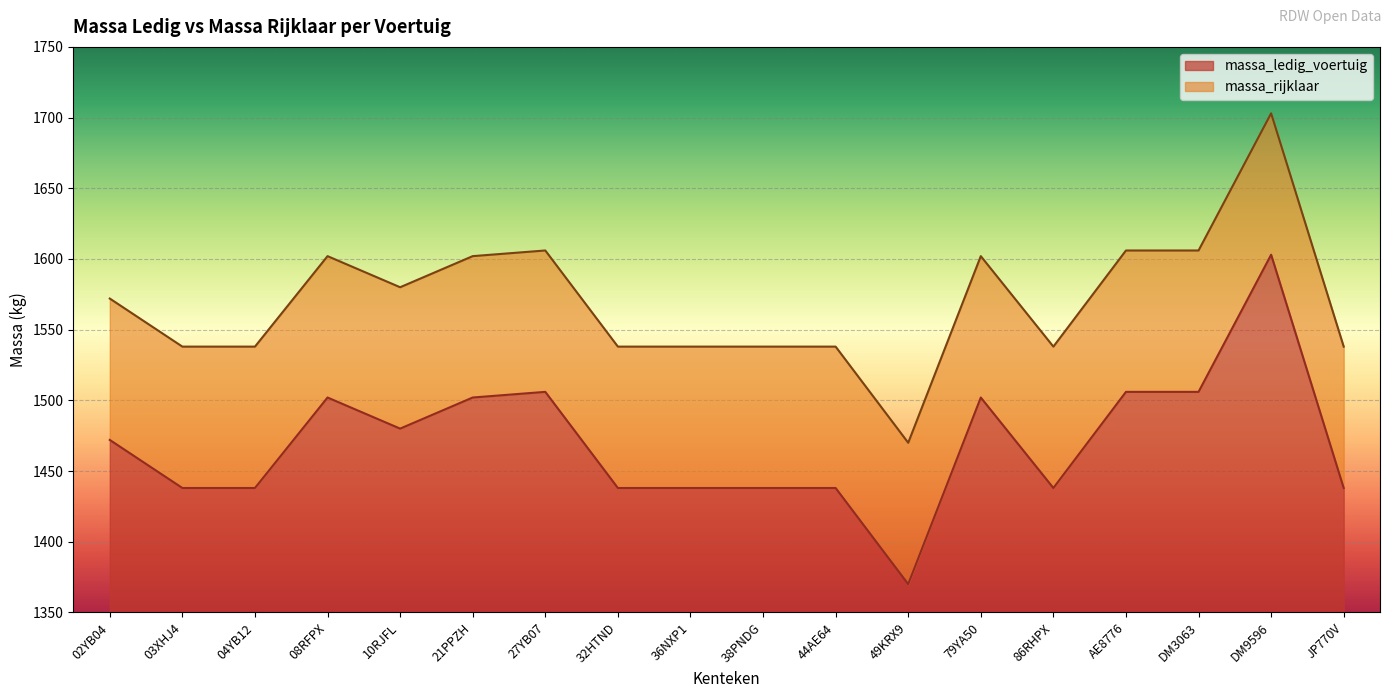

What is the lowest value of the massa_rijklaar series?

1470